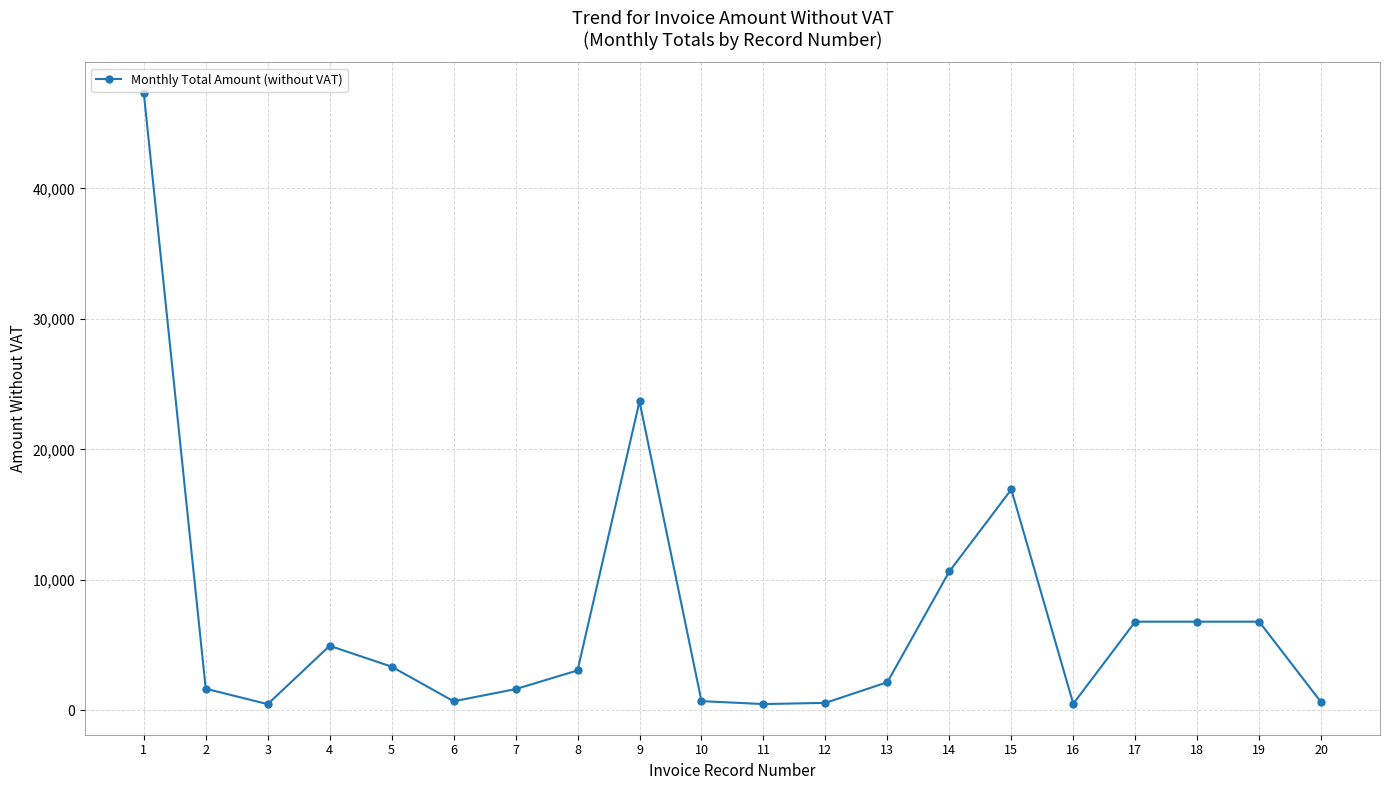

Where does the data first go above 3061?

1